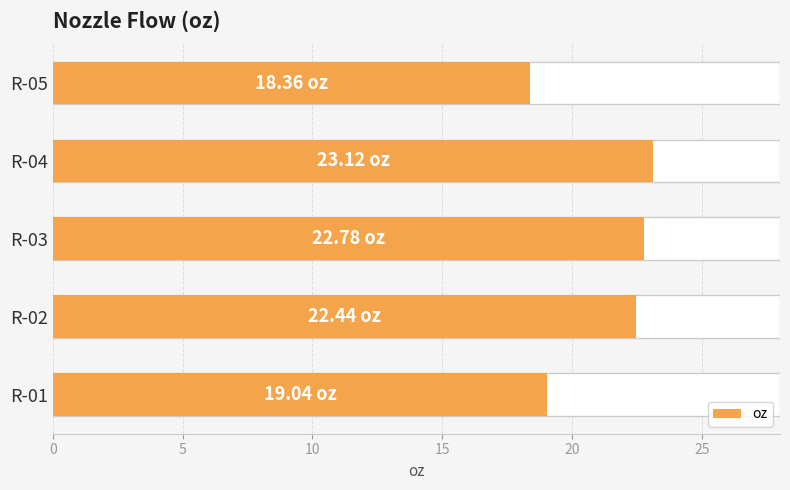

Between R-04 and R-05, which is larger?

R-04